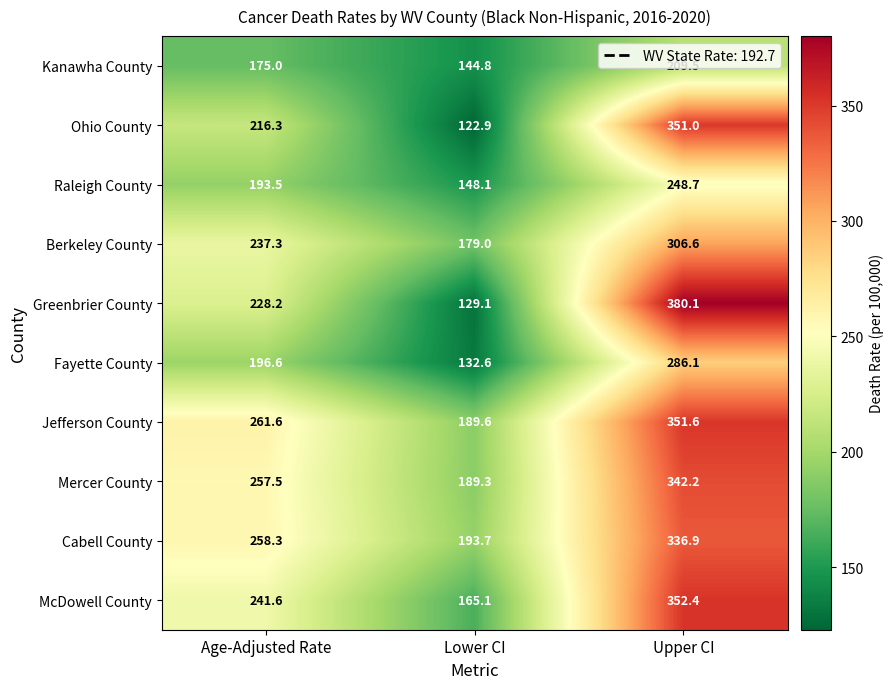

Which category has the lowest value across all series?

Lower CI